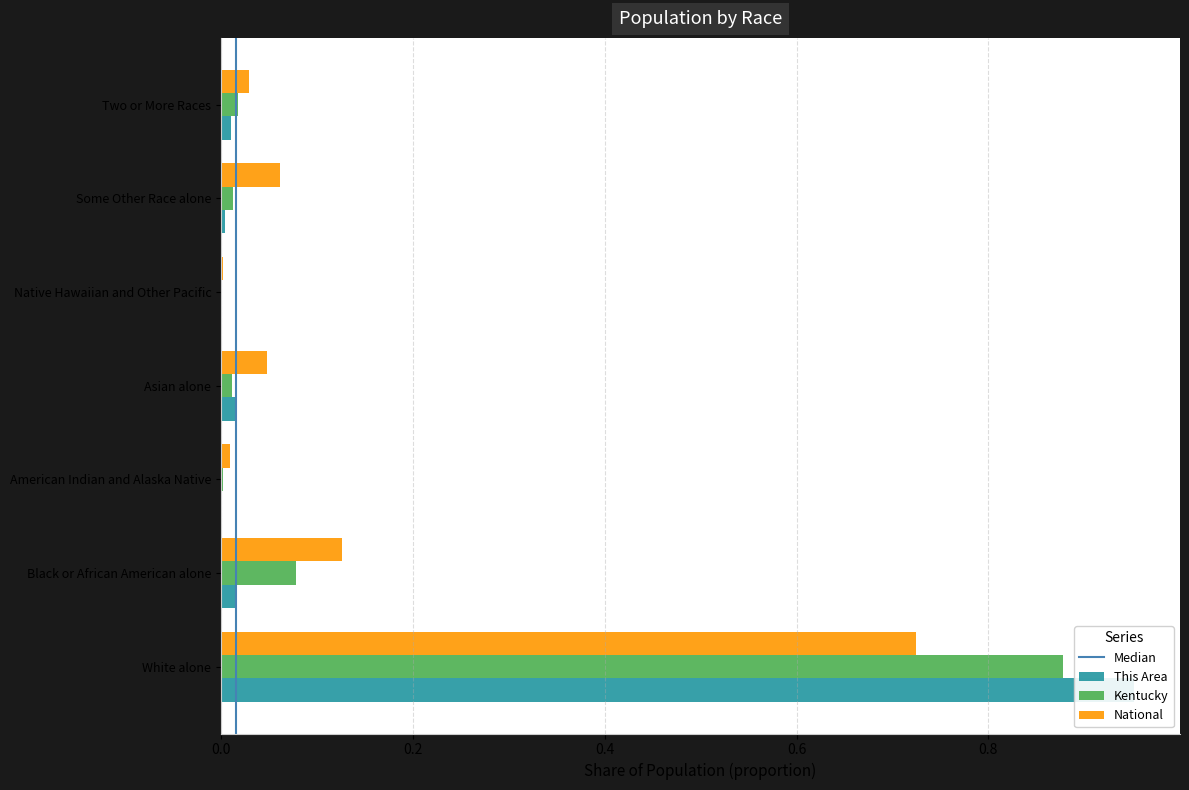

What is the sum of all National values?

1.0